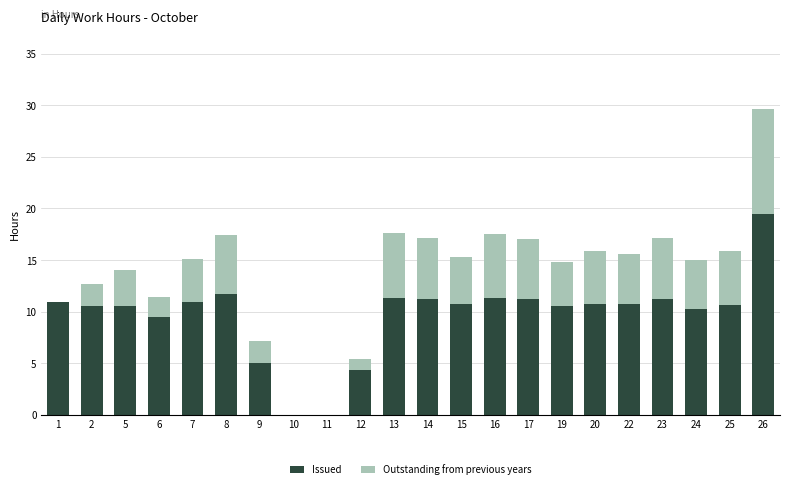

What is the sum of the Issued values at 16 and 25?

22.0